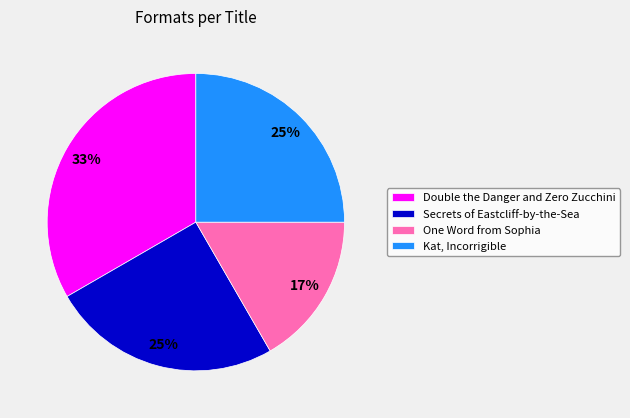

To the nearest percent, what is the difference between the Secrets of Eastcliff-by-the-Sea and Double the Danger and Zero Zucchini slice percentages?

8%